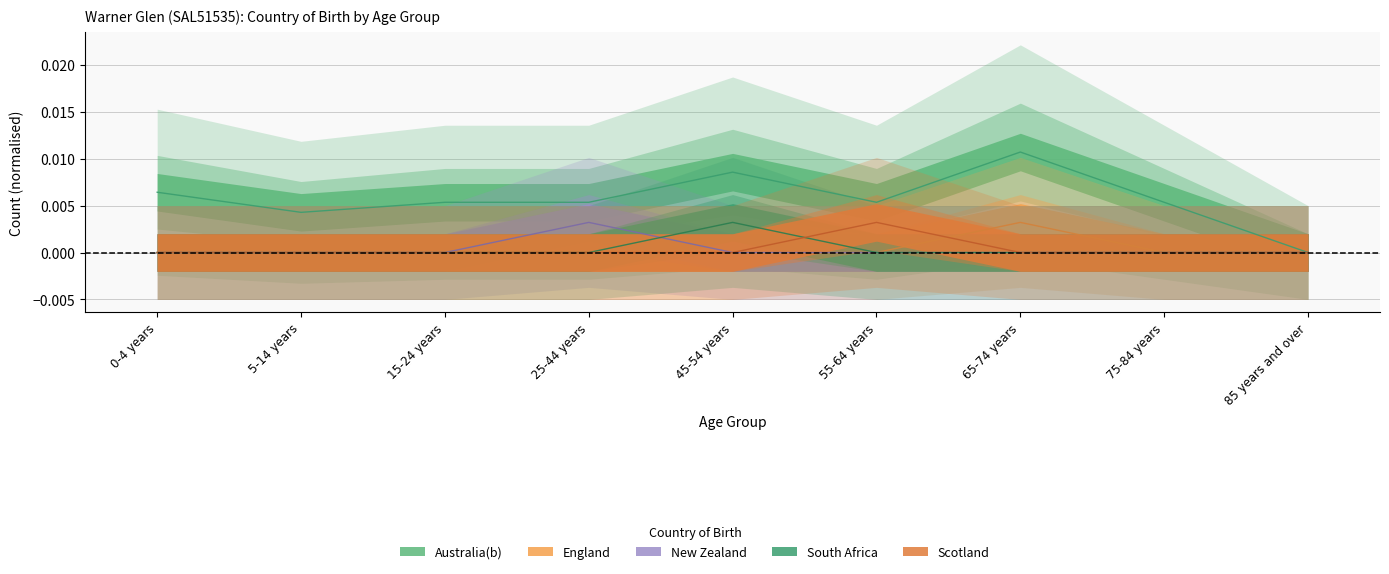

What is the label of the 5th point from the right?

45-54 years